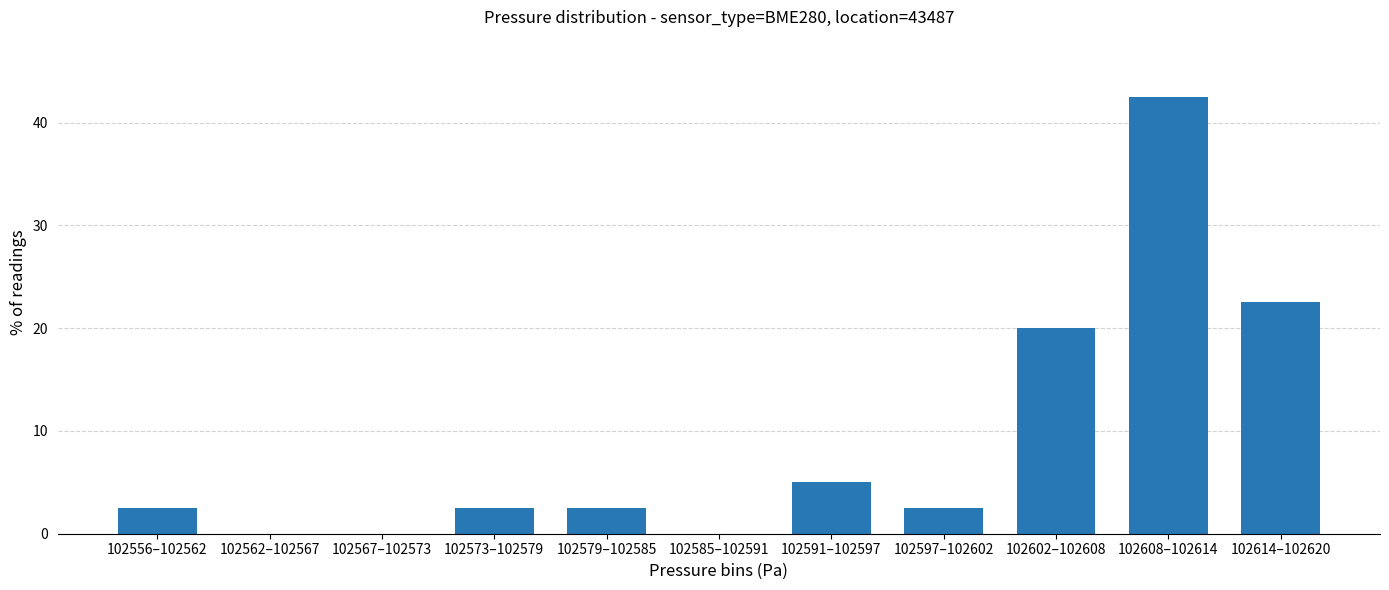

Reading left to right, what are all the values shown in this chart?

102556–102562=2.5	102562–102567=0.0	102567–102573=0.0	102573–102579=2.5	102579–102585=2.5	102585–102591=0.0	102591–102597=5.0	102597–102602=2.5	102602–102608=20.0	102608–102614=42.5	102614–102620=22.5